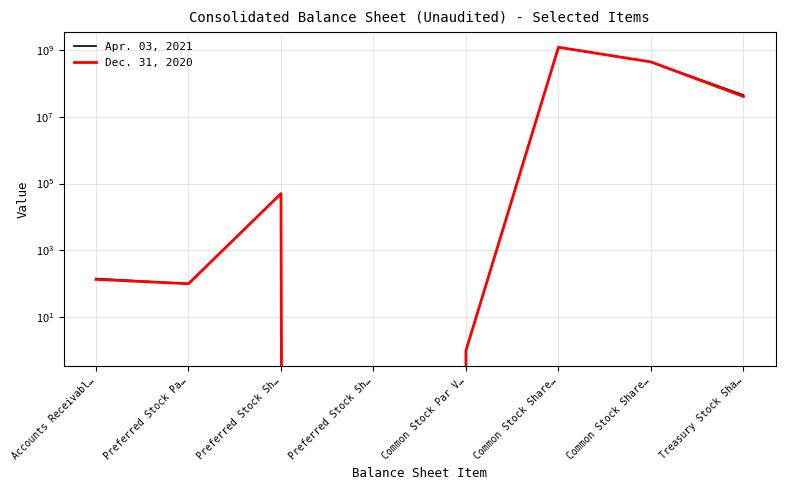

Reading left to right, list all the values displayed in this chart.

Apr. 03, 2021: 143	100	50000	0	1	1200000000	437622084	44594198
Dec. 31, 2020: 135	100	50000	0	1	1200000000	437088297	40417789